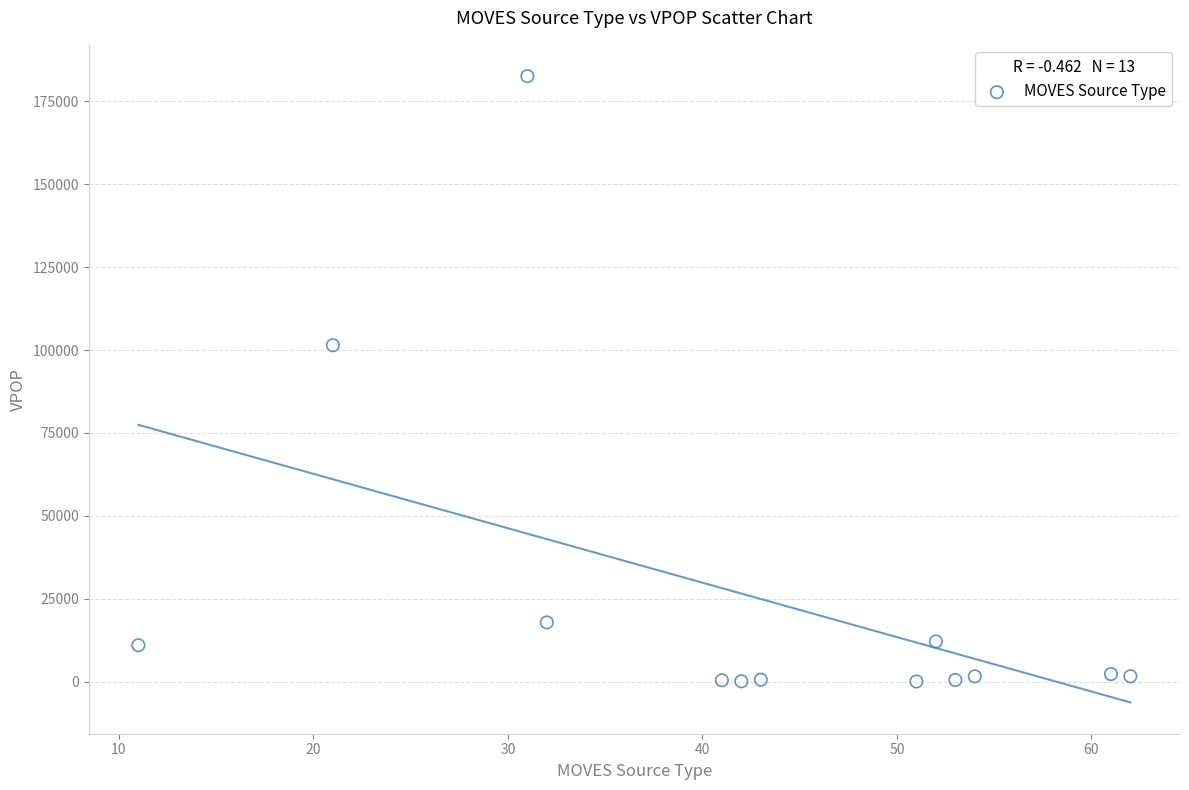

What is the range of X values (max minus min)?

51